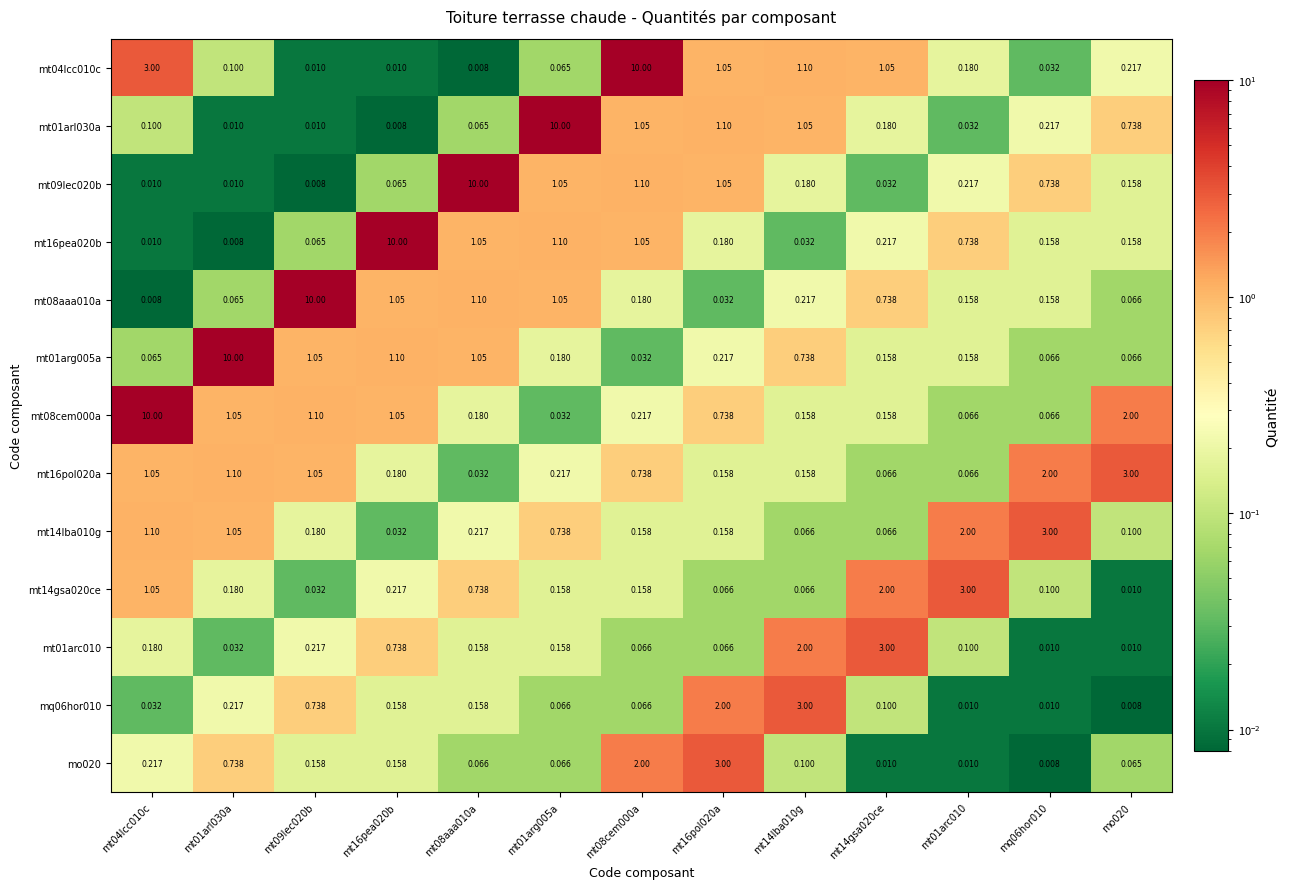

Which series has the largest total across all categories?

mt04lcc010c